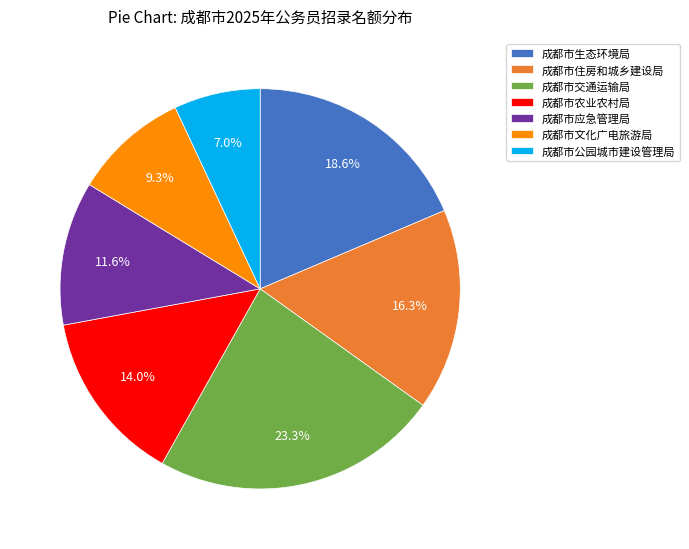

To the nearest percent, what percentage of the pie is 成都市生态环境局?

19%